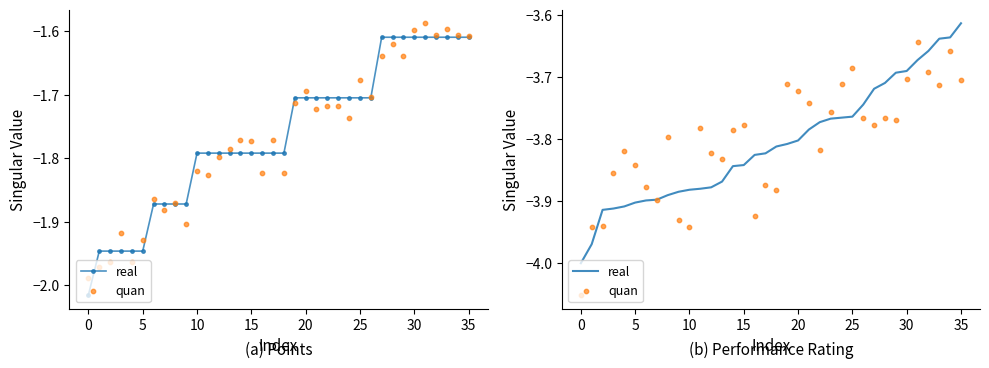

Which series reaches the maximum Y coordinate?

real